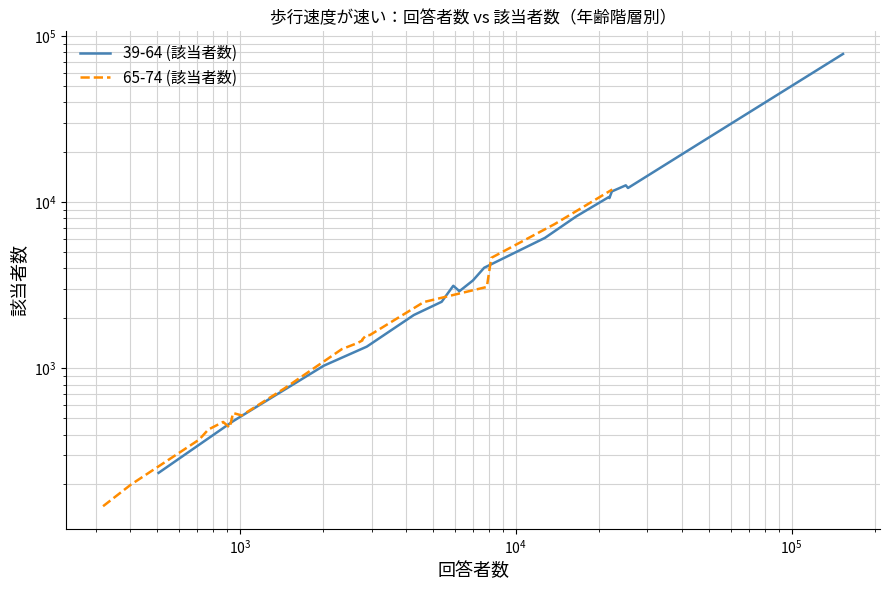

True or false: 39-64 (該当者数) has more than 1 points higher than both neighbors.

True